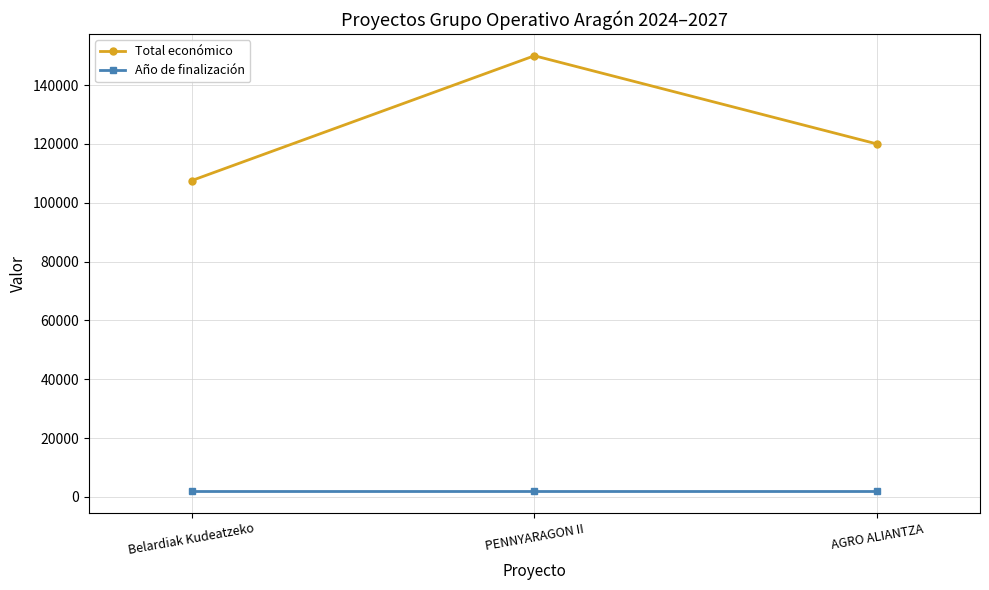

Which series has the largest total across all categories?

Total económico